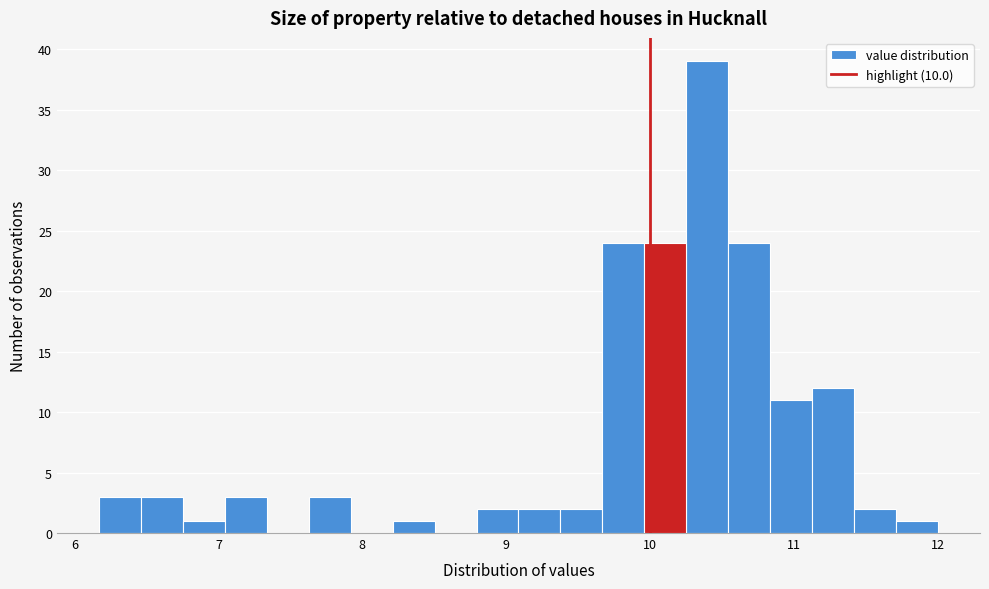

Around what value on the x-axis is the tallest bar? Give the approximate position of its centre, as read against the axis.

10.4